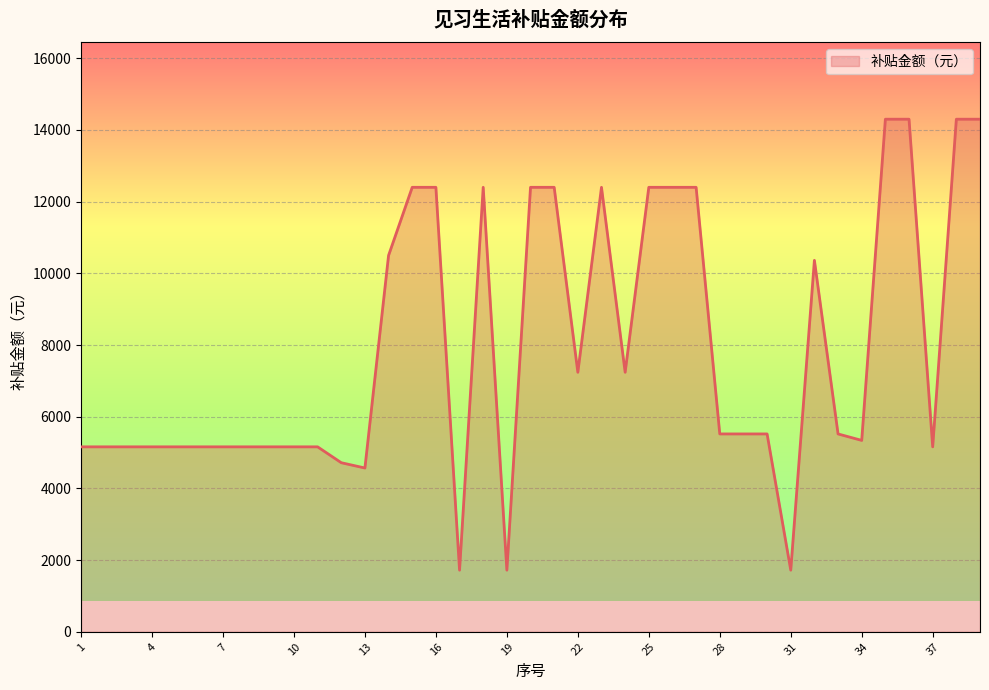

What is the difference between the maximum and minimum values?

12580.0